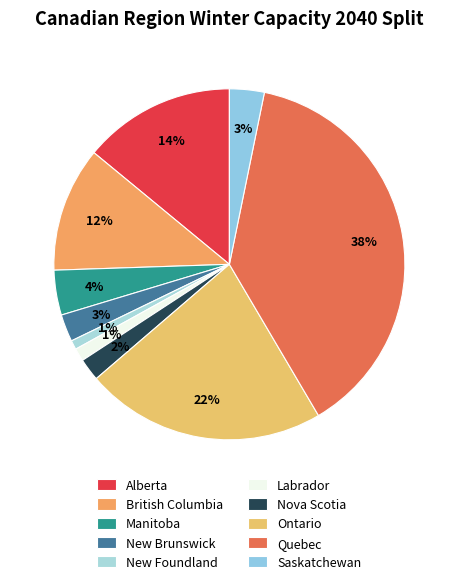

To the nearest percent, what is the difference between the largest and smallest slice percentages?

37%